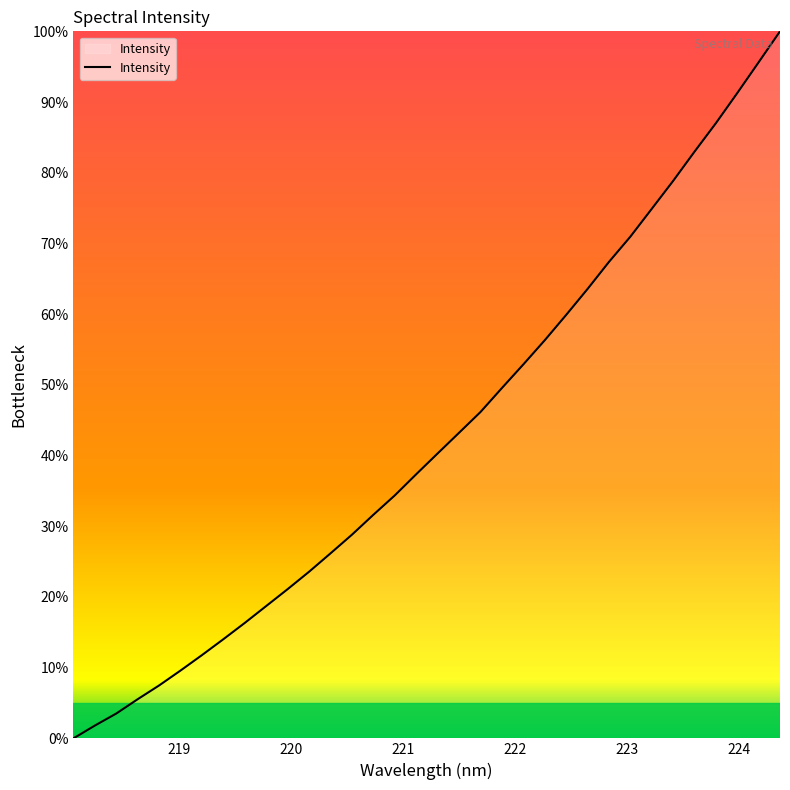

What is the difference between the maximum and minimum values?

100.0